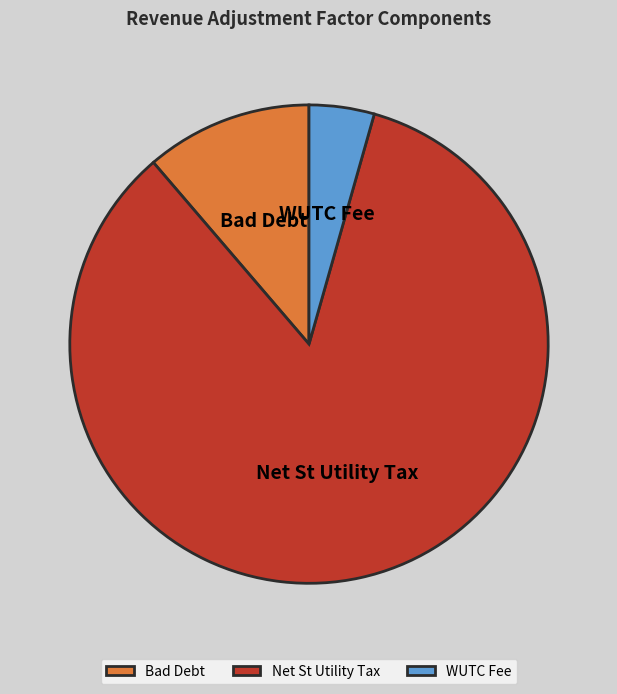

Is the sum of Net St Utility Tax and Bad Debt greater than half?

Yes